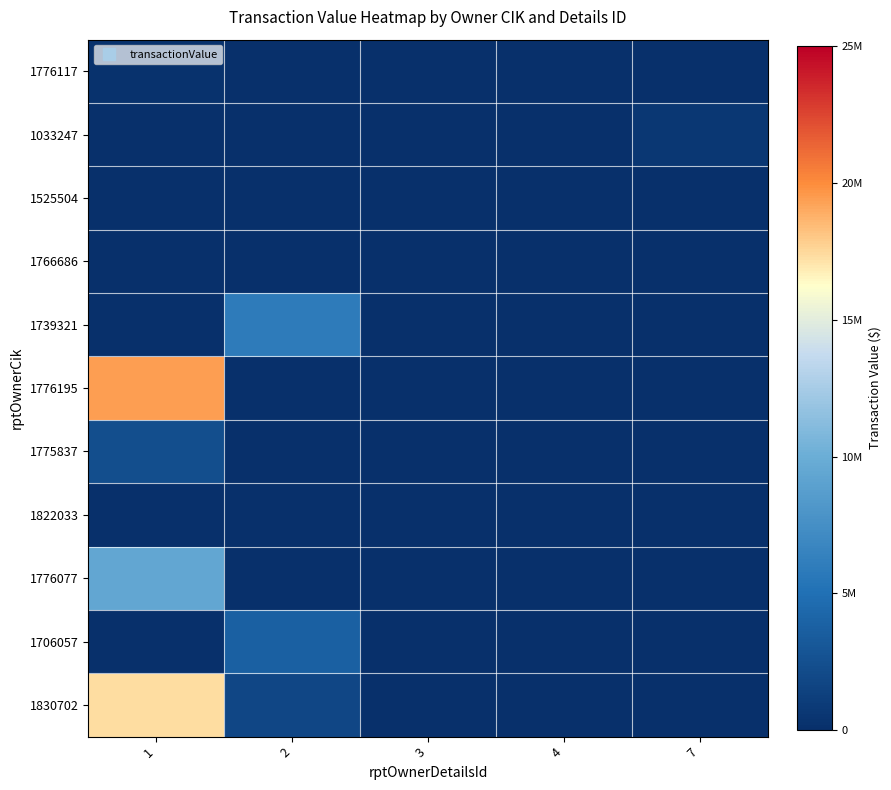

List the series in order of their peak value, lowest first.

1822033, 1766686, 1525504, 1776117, 1033247, 1775837, 1706057, 1739321, 1776077, 1830702, 1776195